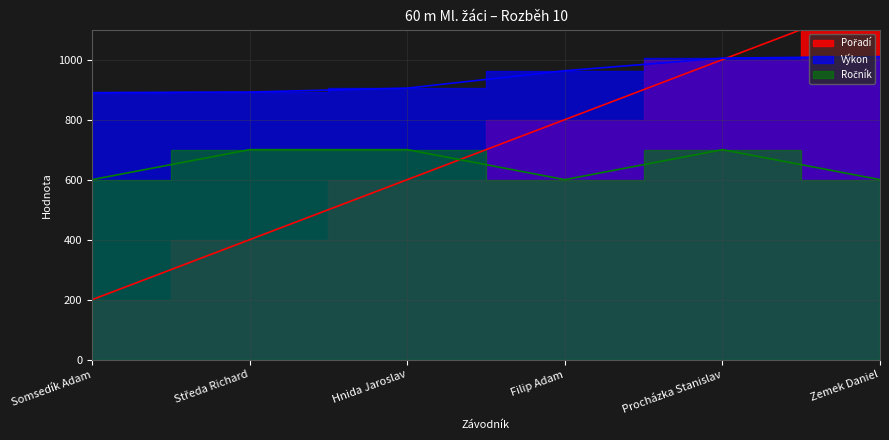

At which category is the sum across all series the highest?

Zemek Daniel